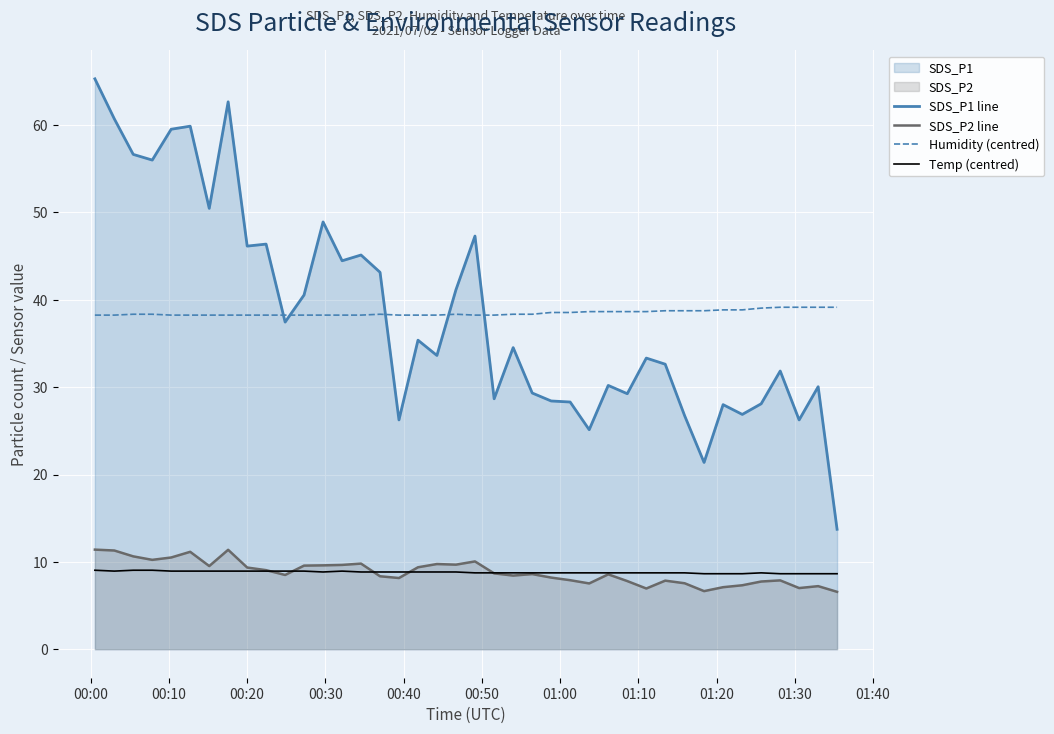

Which series has the largest range (max minus min)?

SDS_P1 line